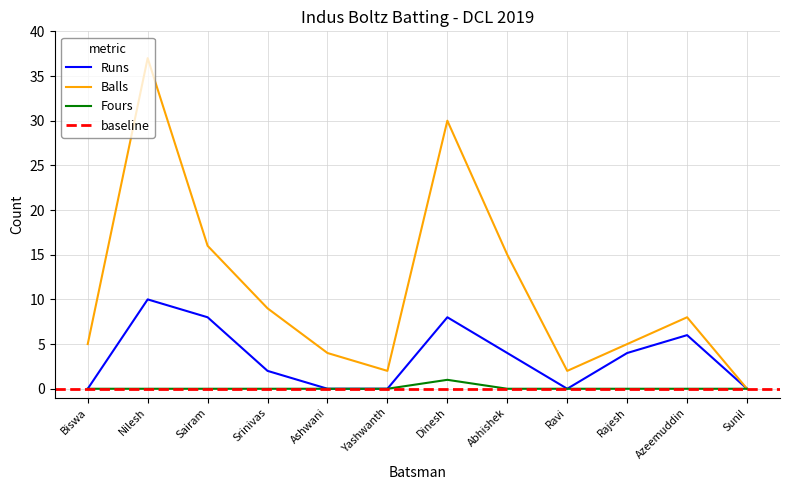

At Sairam, list the series in order from smallest to largest.

Fours, Runs, Balls